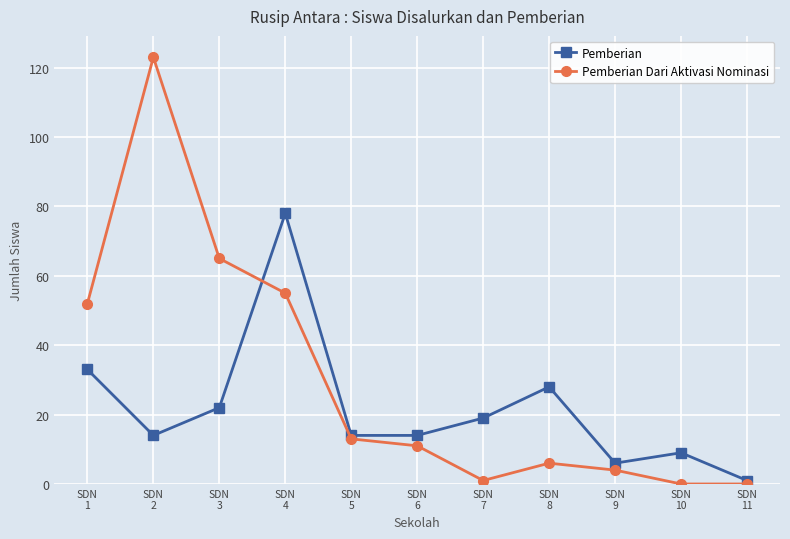

Which series has the widest spread of values?

Pemberian Dari Aktivasi Nominasi